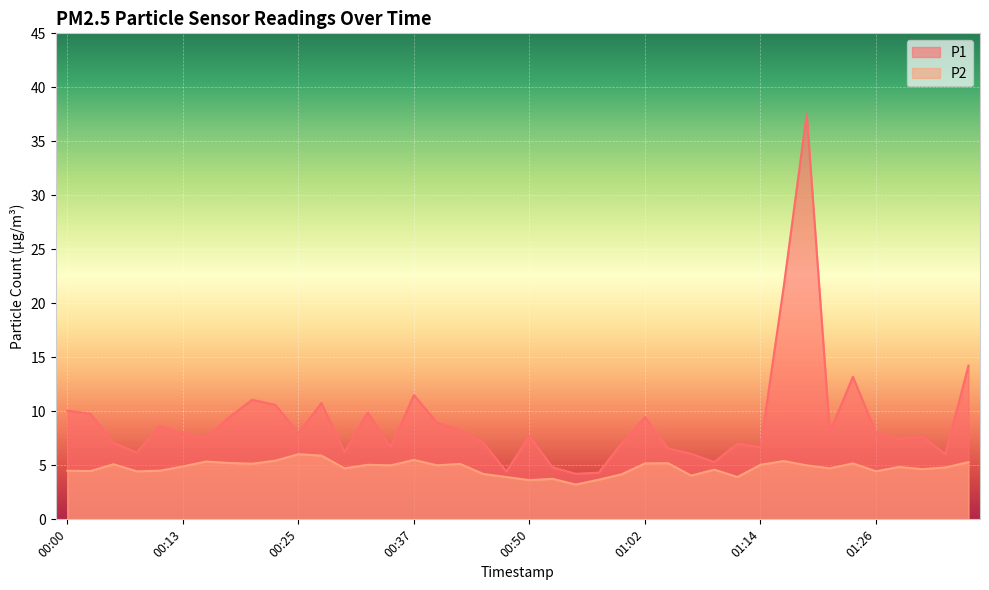

What is the sum of the P2 values at 00:52 and 00:42?

8.9